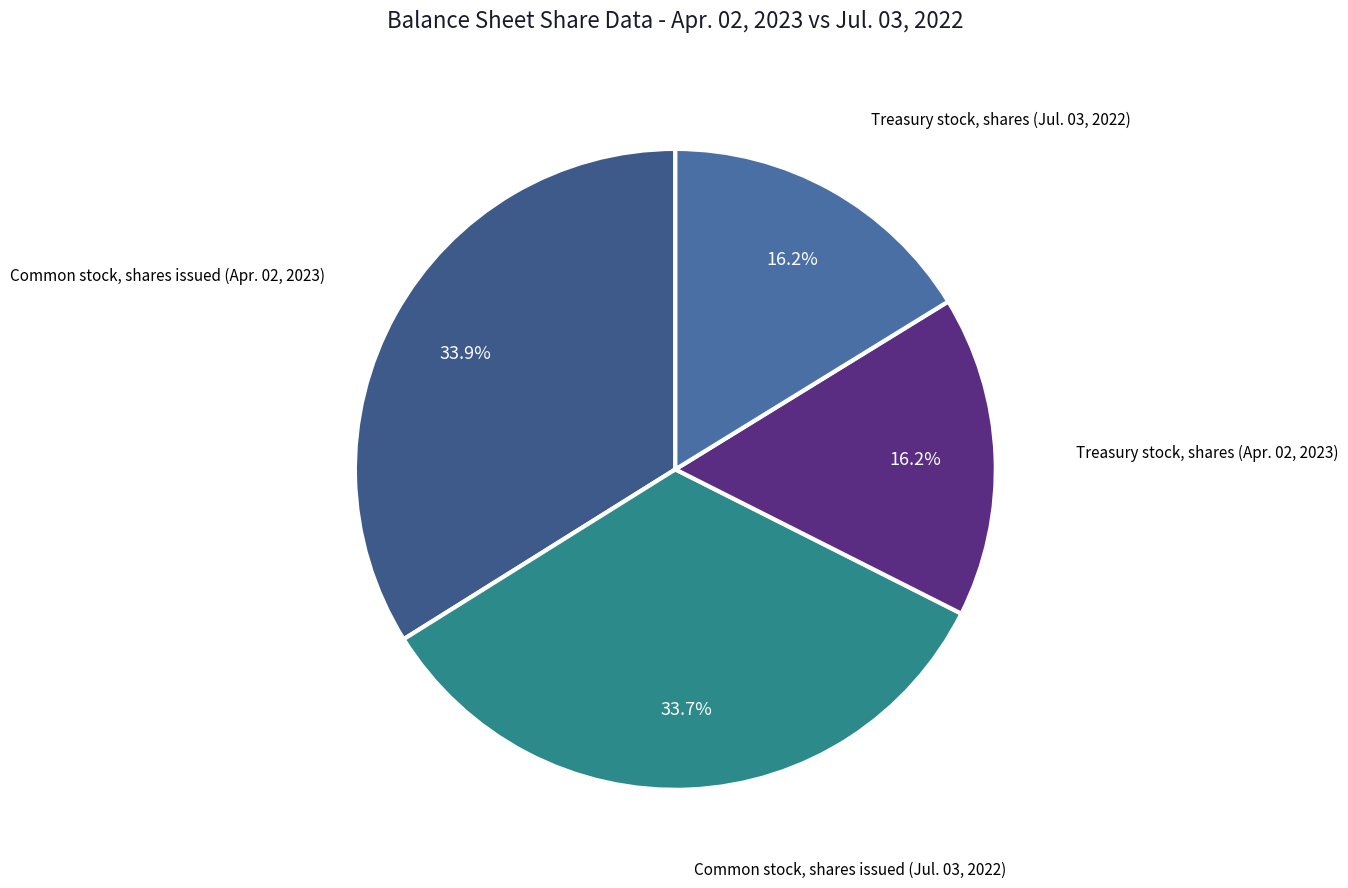

To the nearest percent, what is the combined percentage of Common stock, shares issued (Jul. 03, 2022) and Treasury stock, shares (Apr. 02, 2023)?

50%